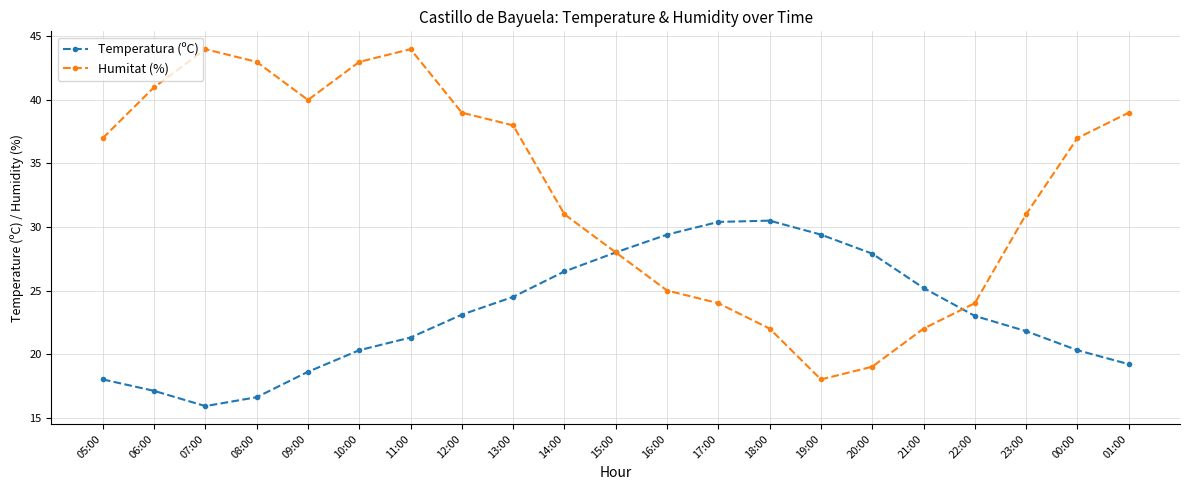

What is the total value across all series at 16:00?

54.4